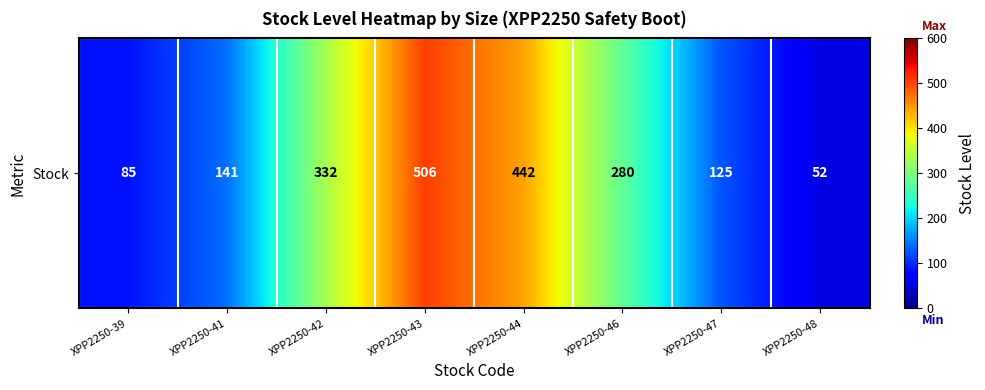

Reading left to right, extract all data points from this chart.

XPP2250-39=85	XPP2250-41=141	XPP2250-42=332	XPP2250-43=506	XPP2250-44=442	XPP2250-46=280	XPP2250-47=125	XPP2250-48=52